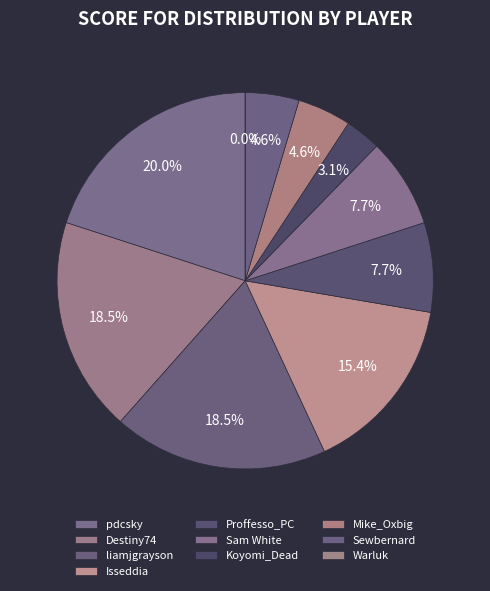

Is there any slice that represents more than half of the pie?

No